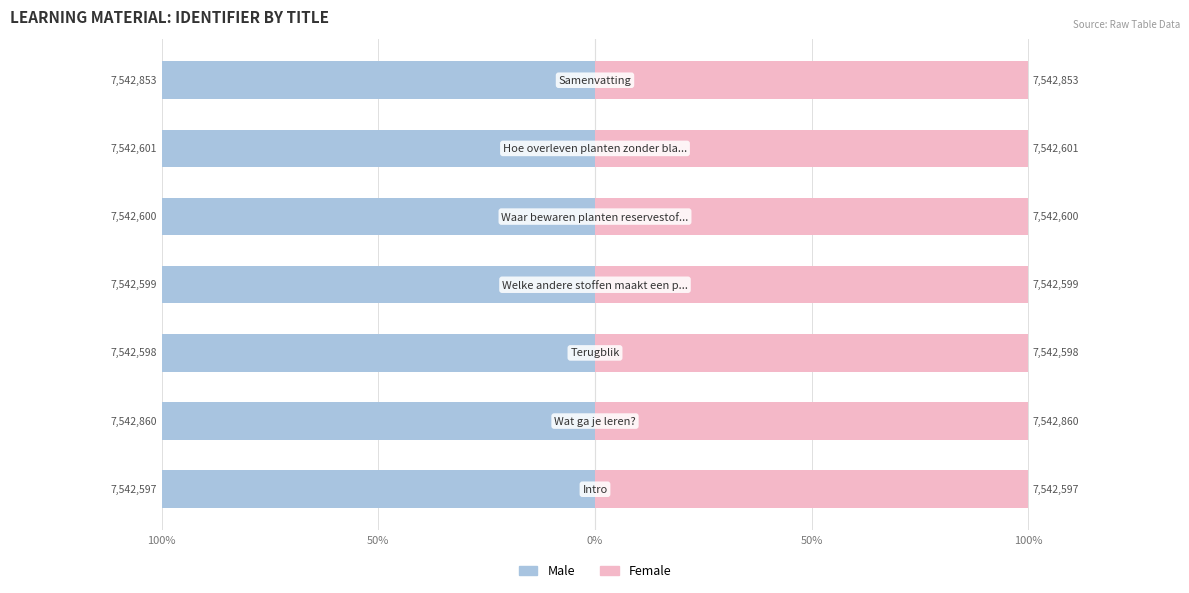

What are all the series names shown in the legend?

Male, Female